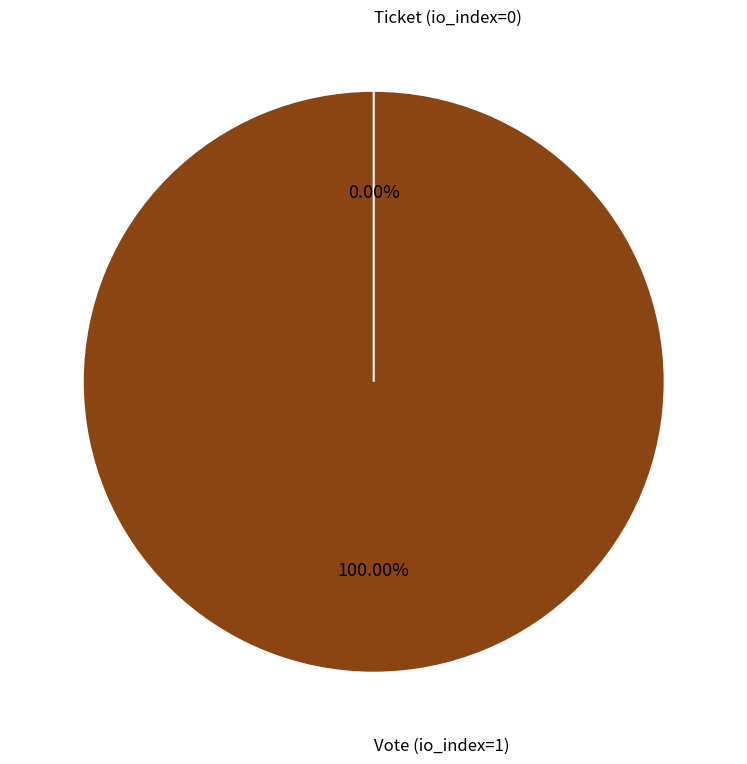

Does any single category account for the majority?

Yes